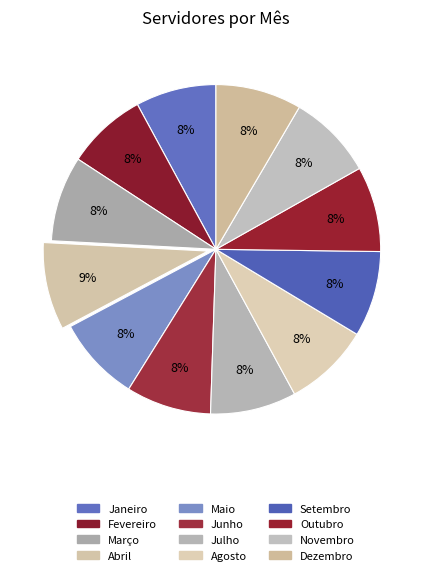

To the nearest percent, what is the average slice percentage?

8%